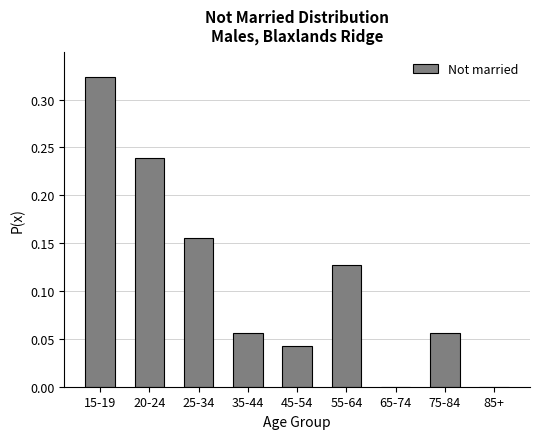

What is the sum of all values?

1.0